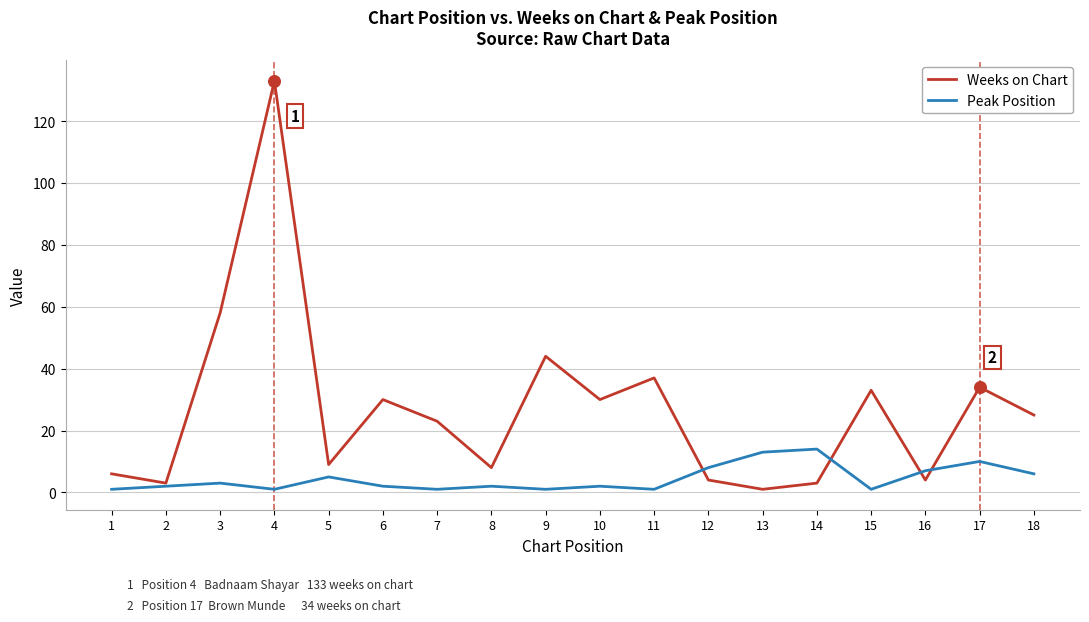

Which series has the largest range (max minus min)?

Weeks on Chart